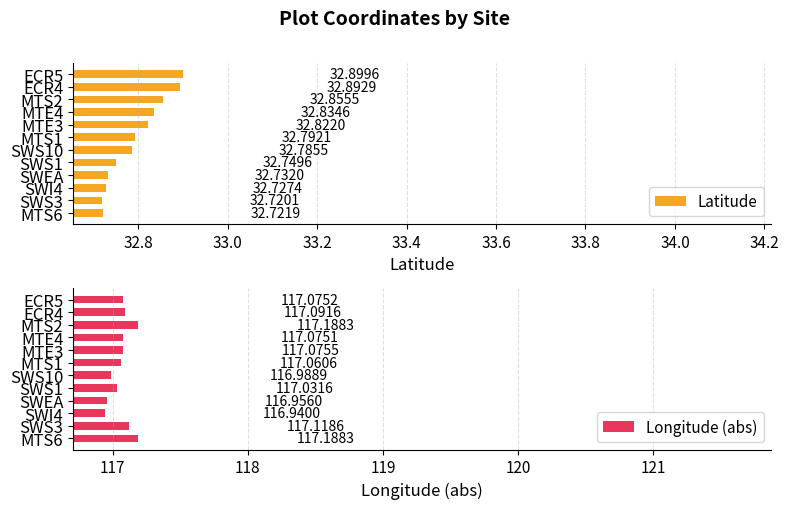

True or false: Longitude (abs) has a value of 36.7 at SWS10.

False